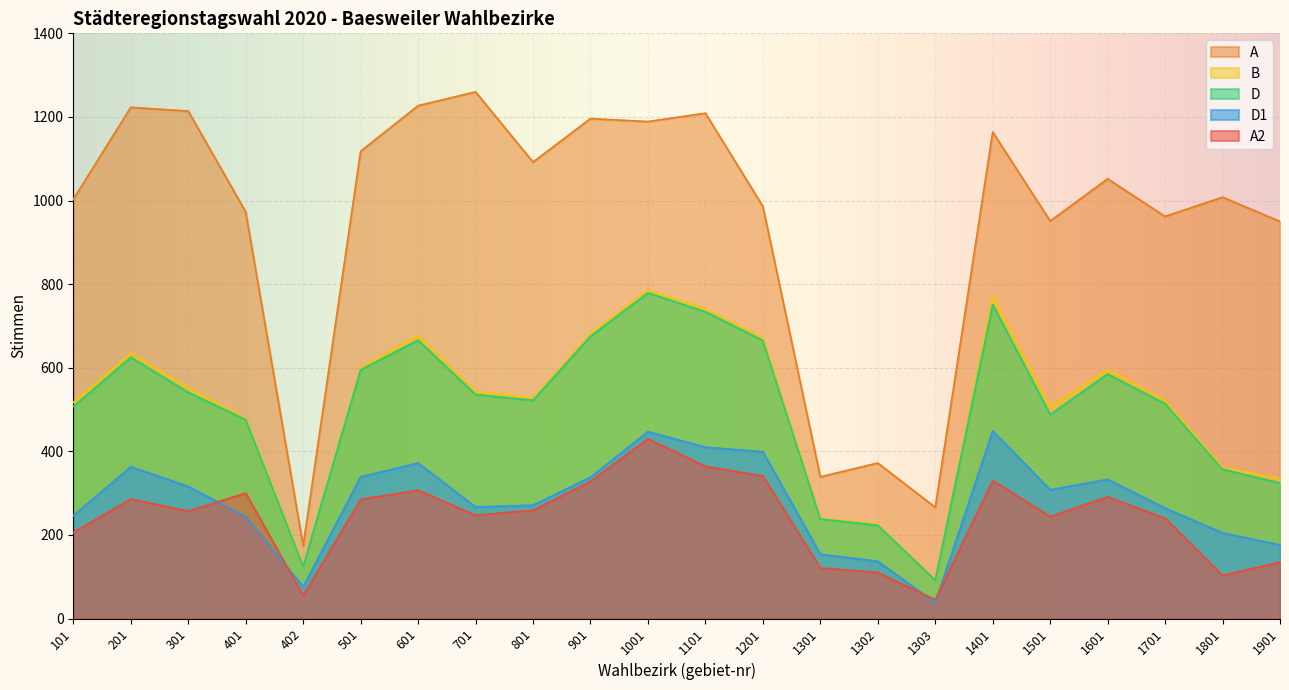

Where is the first local minimum for B?

402